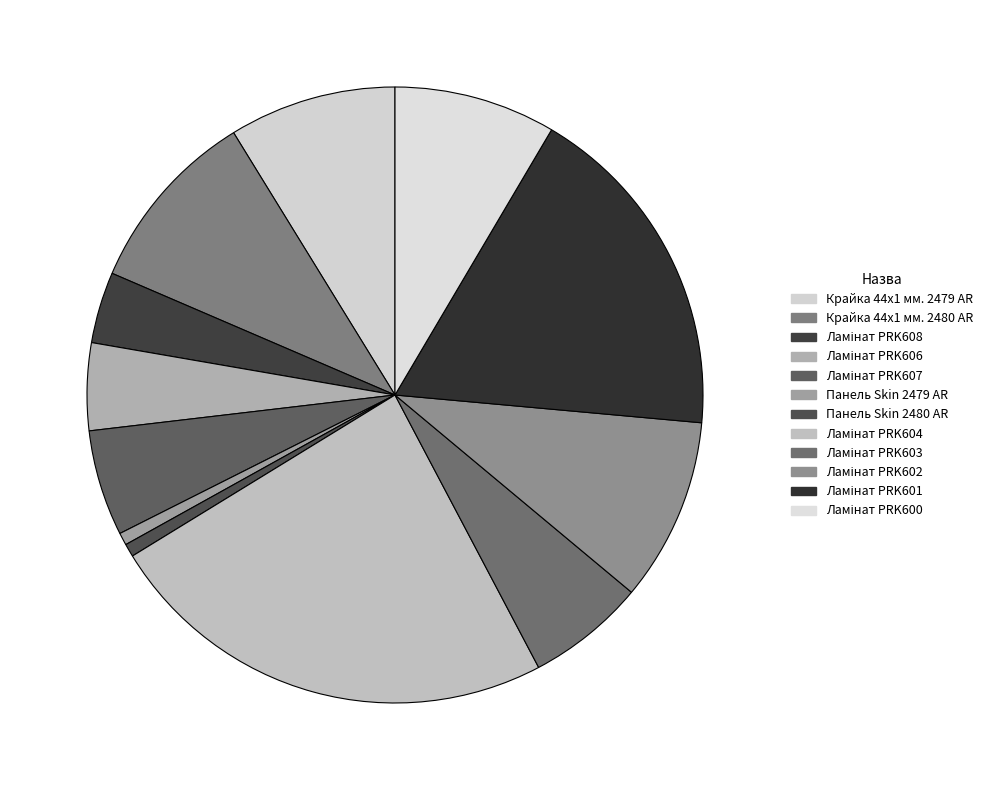

How much of the chart is everything except Ламінат PRK603?

93.8%